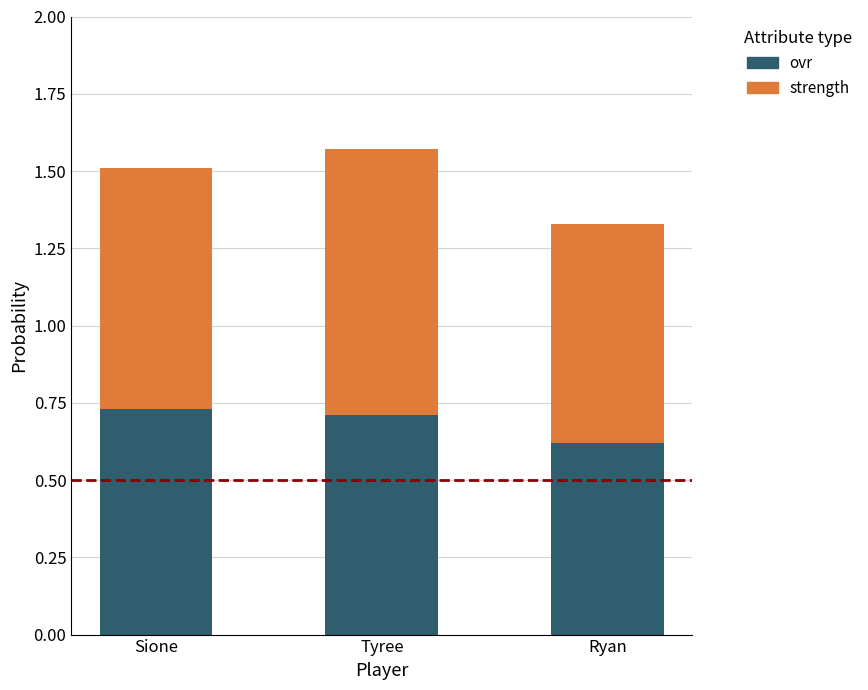

What is the total value across all series at Ryan?

1.3